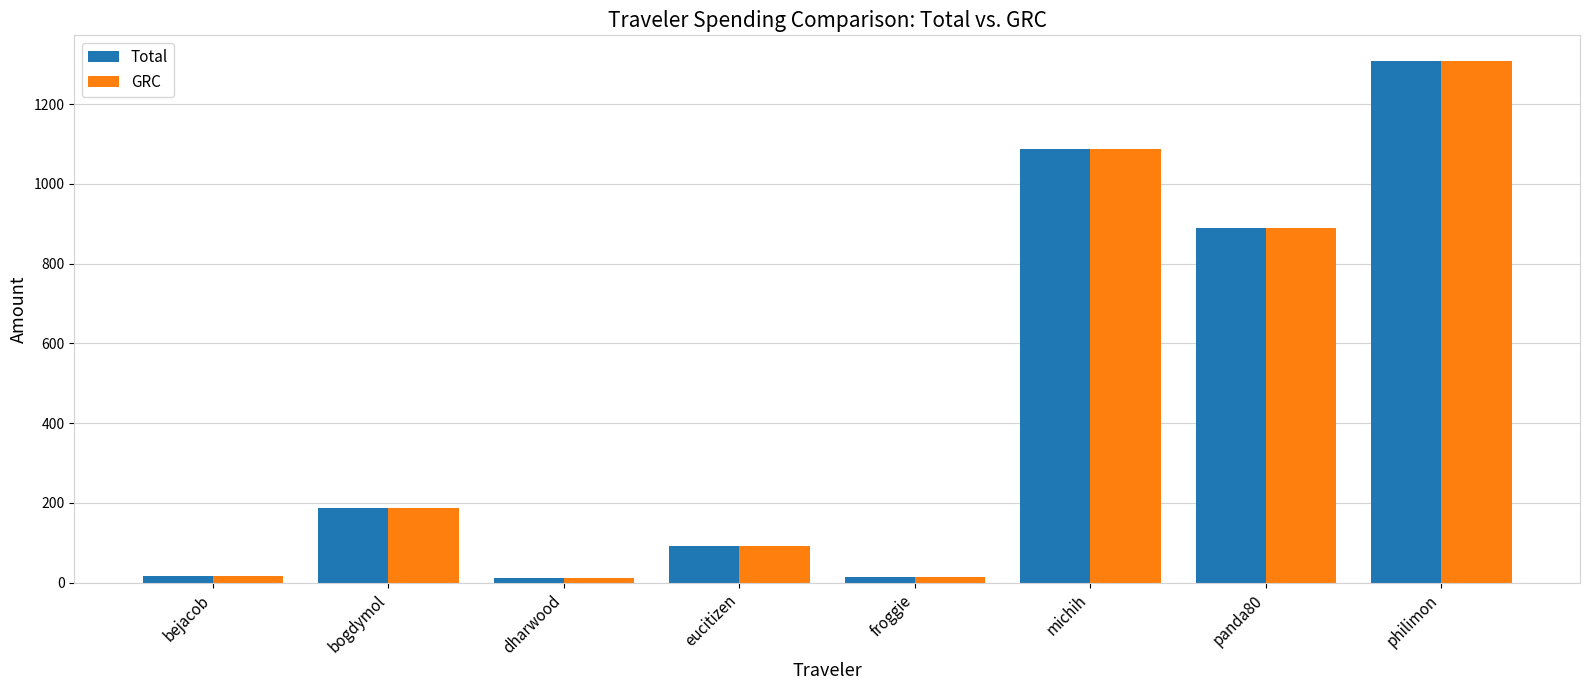

At which label does GRC reach its peak?

philimon